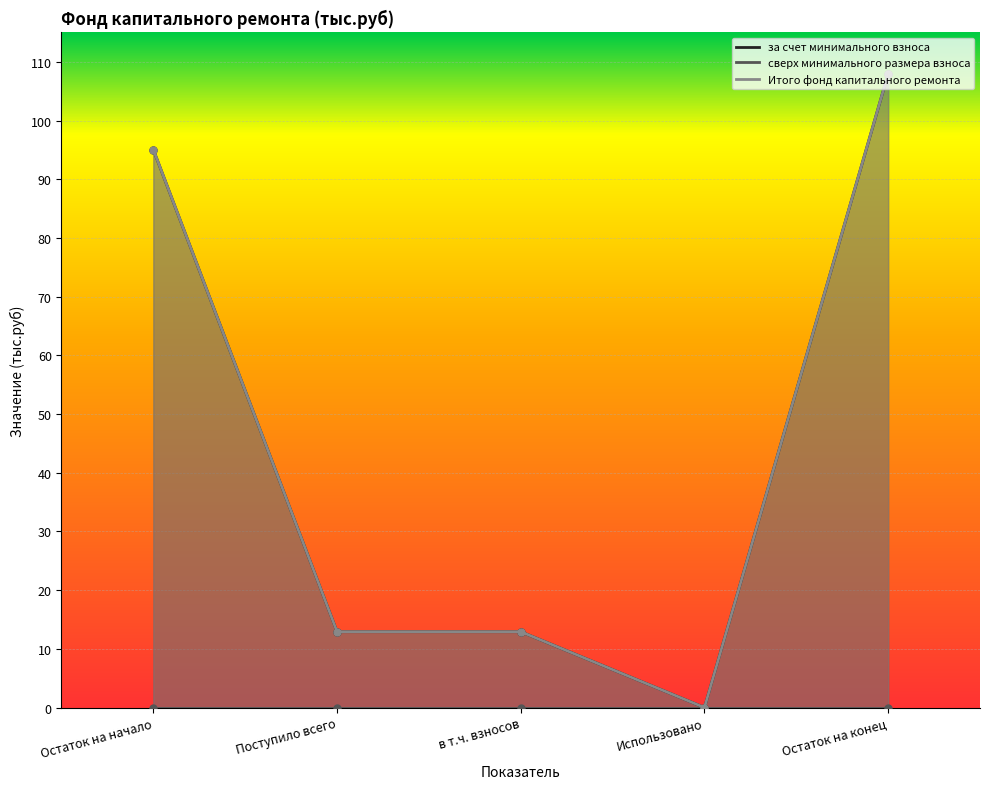

True or false: Итого фонд капитального ремонта and за счет минимального взноса cross at least once.

False